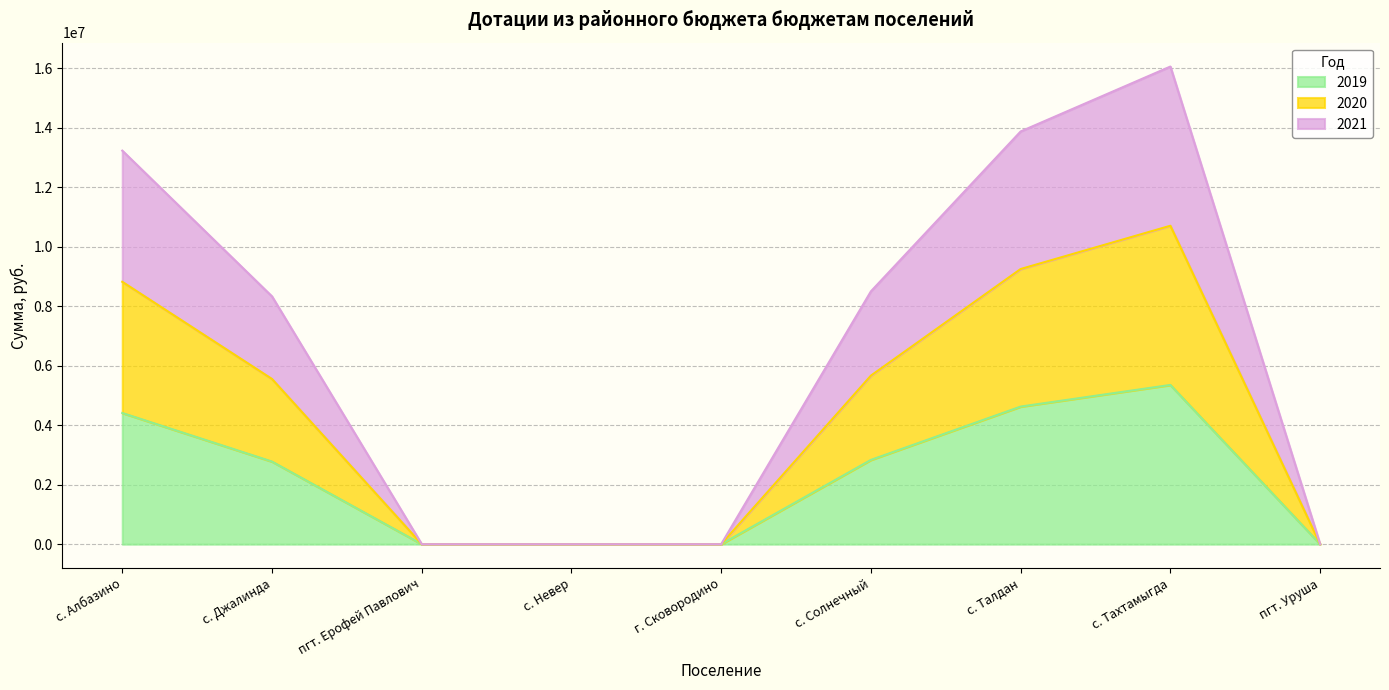

Rank the series by their average value, from lowest to highest.

2020, 2021, 2019